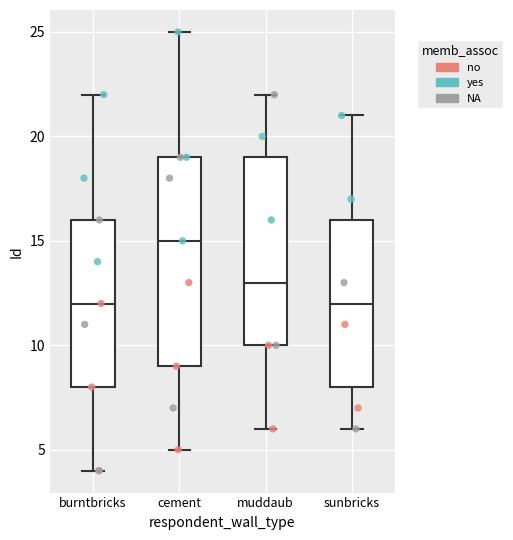

Reading left to right, read every box against the y-axis: the position of its median line, the range the box covers, and the ends of its whiskers. The values are not printed on the chart, so give them approximately, as read against the axis.

burntbricks: median 12, box 8 to 16, whiskers 4 to 22
cement: median 15, box 9 to 19, whiskers 5 to 25
muddaub: median 13, box 10 to 19, whiskers 6 to 22
sunbricks: median 12, box 8 to 16, whiskers 6 to 21